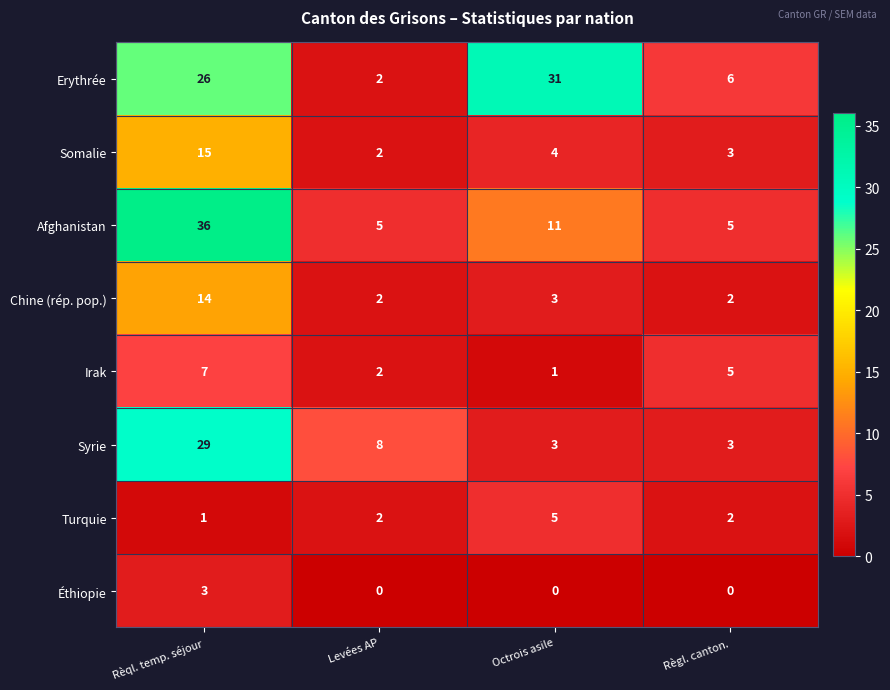

At which category does the chart reach its peak across all series?

Rèql. temp. séjour